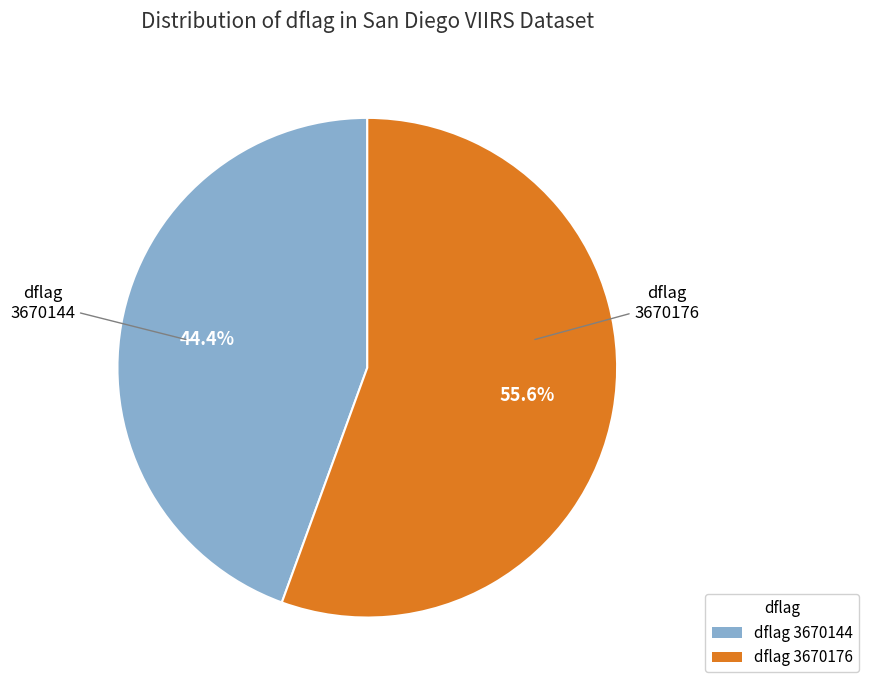

What percentage do dflag 3670176 and dflag 3670144 together represent?

100.0%